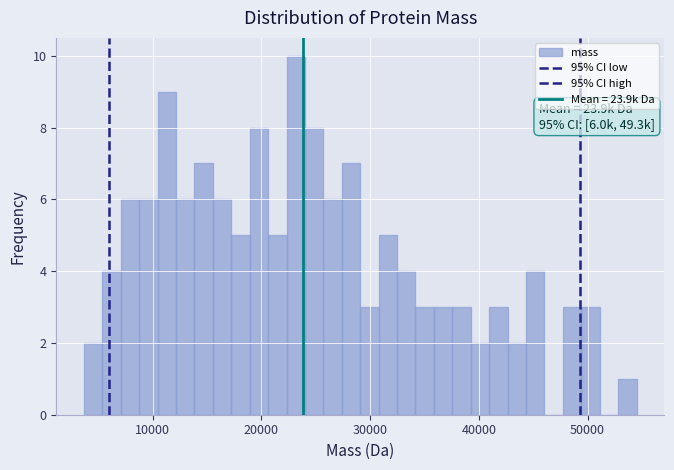

Around what value on the x-axis is the tallest bar? Give the approximate position of its centre, as read against the axis.

23000